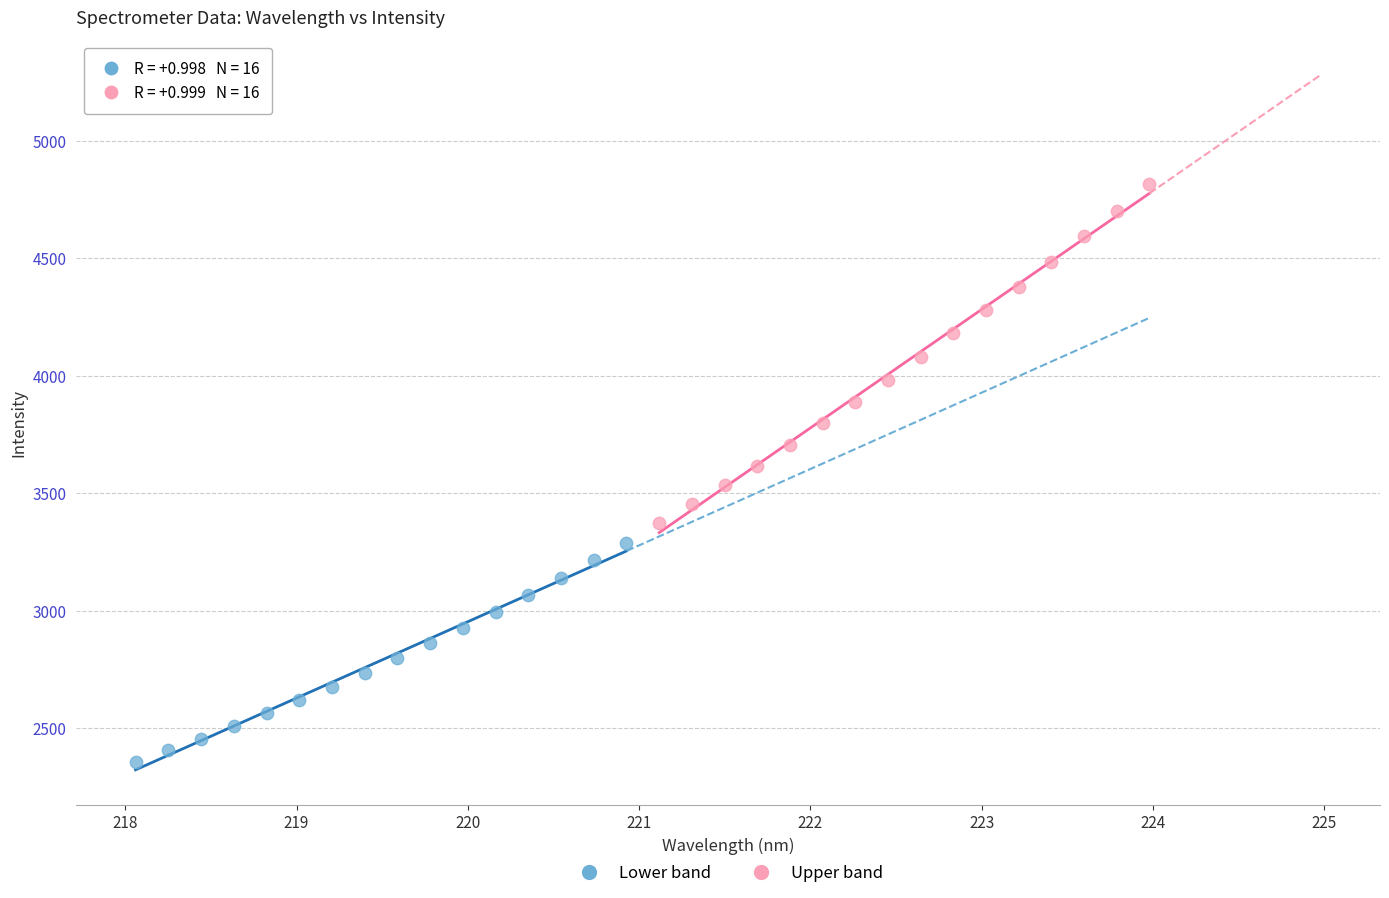

Which series has the widest spread of Y values?

Upper band